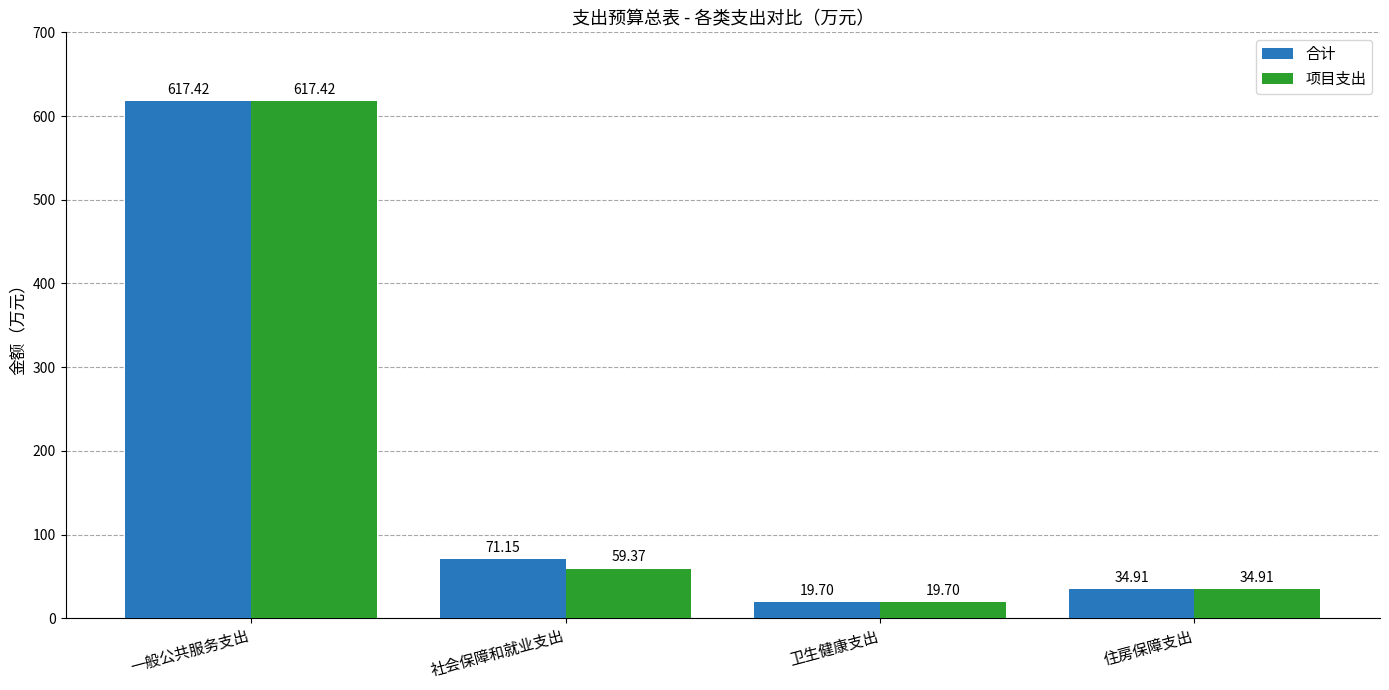

What is the average value of the 合计 series?

185.8